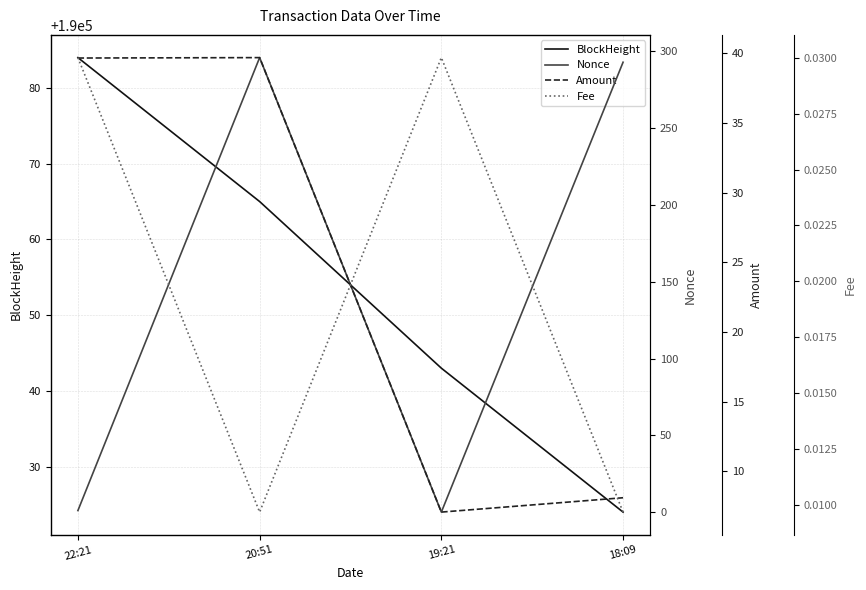

At how many categories does at least one series exceed 118120?

4